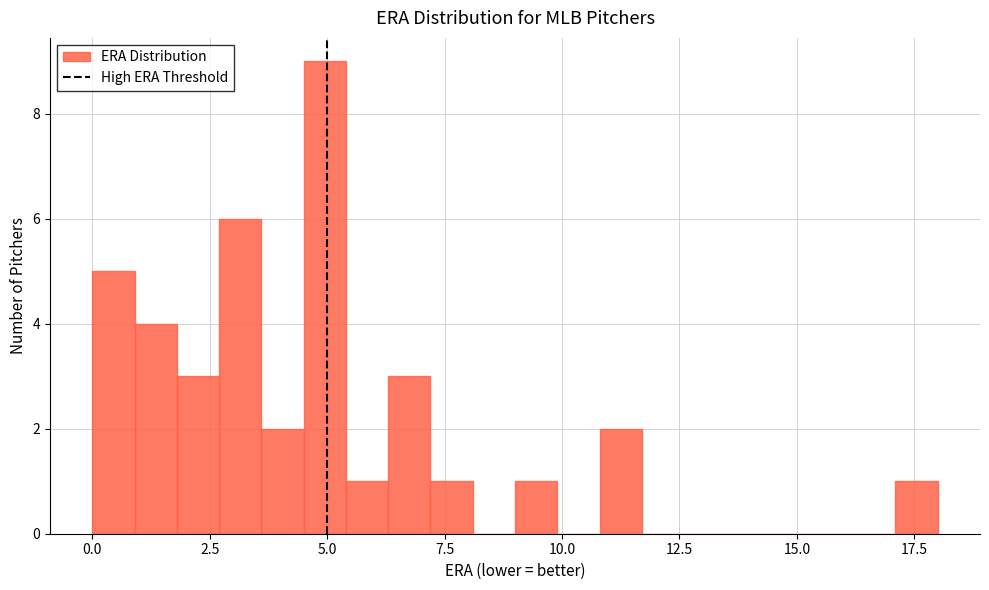

Read against the x-axis, roughly where is the centre of the tallest bar?

5.0